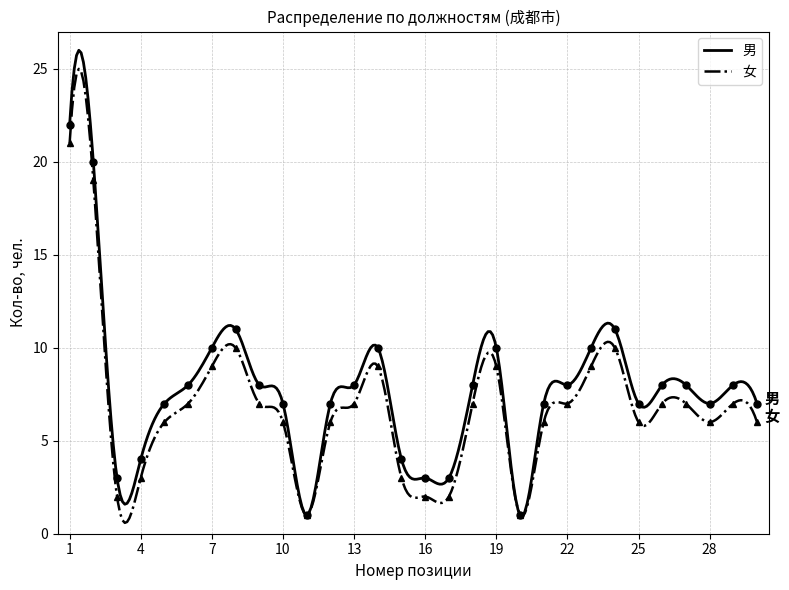

Reading left to right, extract all data points from this chart.

男: 1=22	2=20	3=3	4=4	5=7	6=8	7=10	8=11	9=8	10=7	11=1	12=7	13=8	14=10	15=4	16=3	17=3	18=8	19=10	20=1	21=7	22=8	23=10	24=11	25=7	26=8	27=8	28=7	29=8	30=7
女: 1=21	2=19	3=2	4=3	5=6	6=7	7=9	8=10	9=7	10=6	11=1	12=6	13=7	14=9	15=3	16=2	17=2	18=7	19=9	20=1	21=6	22=7	23=9	24=10	25=6	26=7	27=7	28=6	29=7	30=6